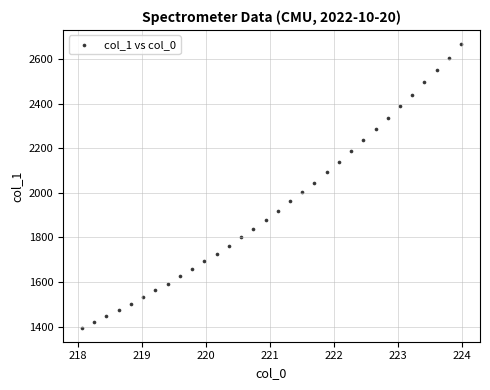

What is the range of Y values (max minus min)?

1270.5